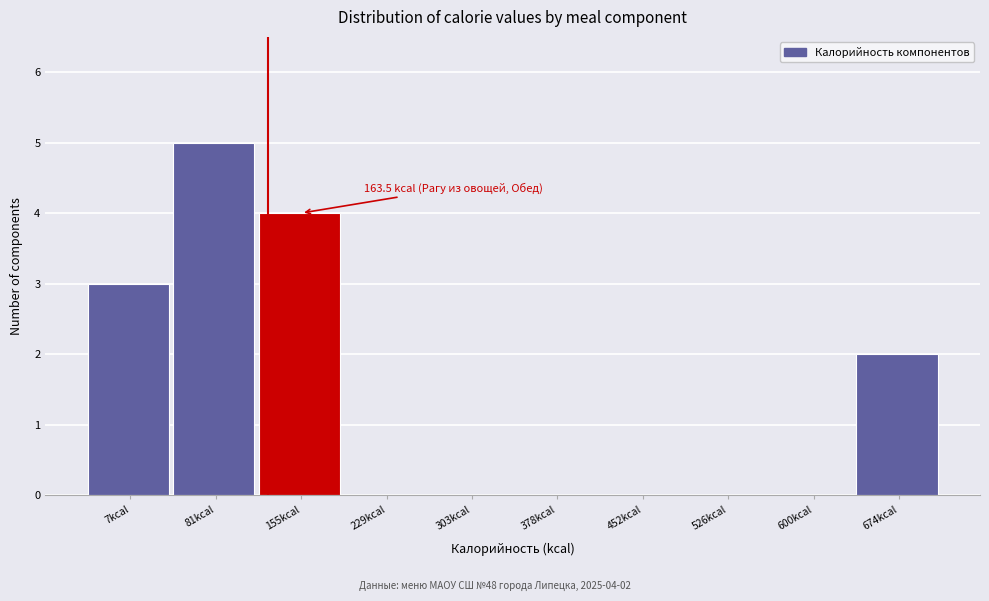

Reading left to right, what are all the values shown in this chart?

7kcal=3	81kcal=5	155kcal=4	229kcal=0	303kcal=0	378kcal=0	452kcal=0	526kcal=0	600kcal=0	674kcal=2